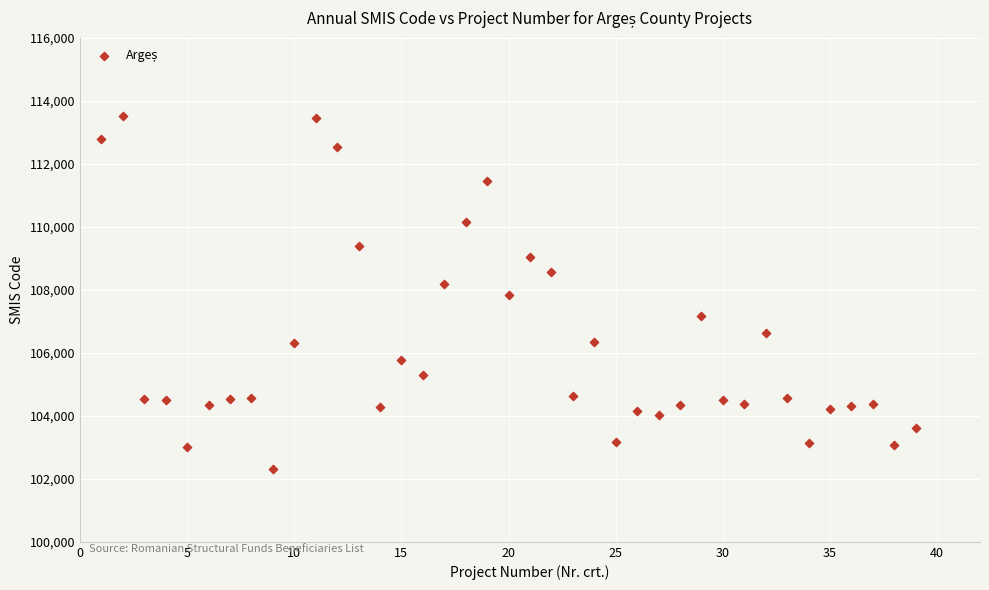

What is the range of Y values (max minus min)?

11200